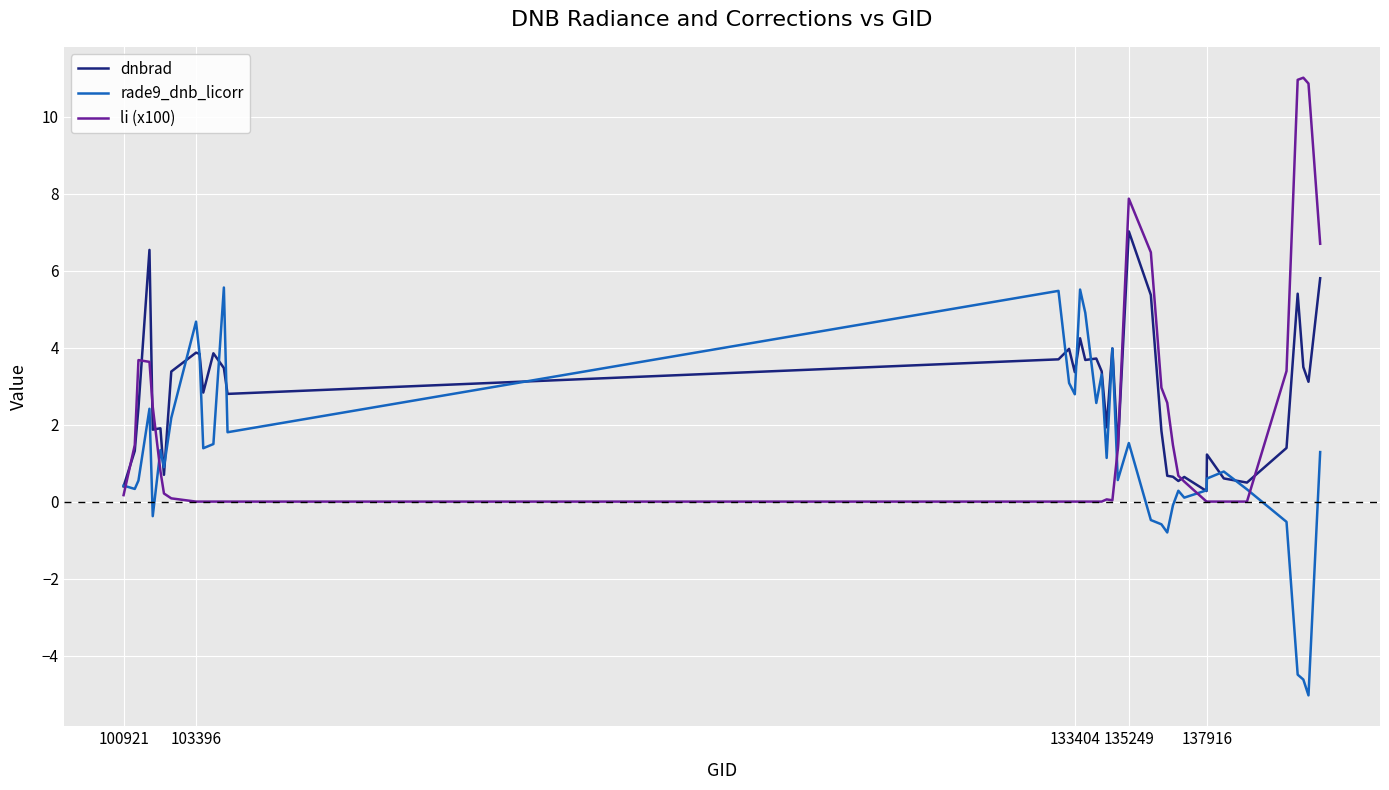

What is the smallest value displayed?

-5.0